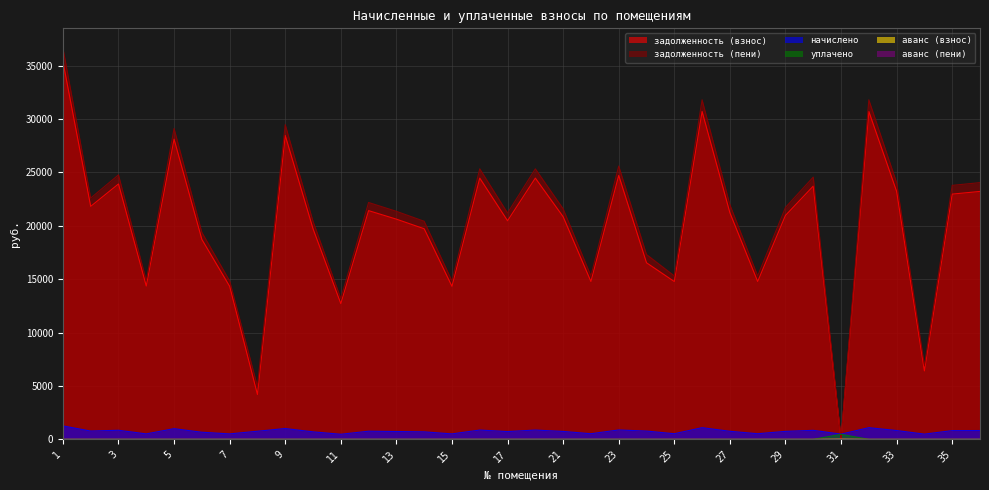

At which label is аванс (пени) closest to 6?

1